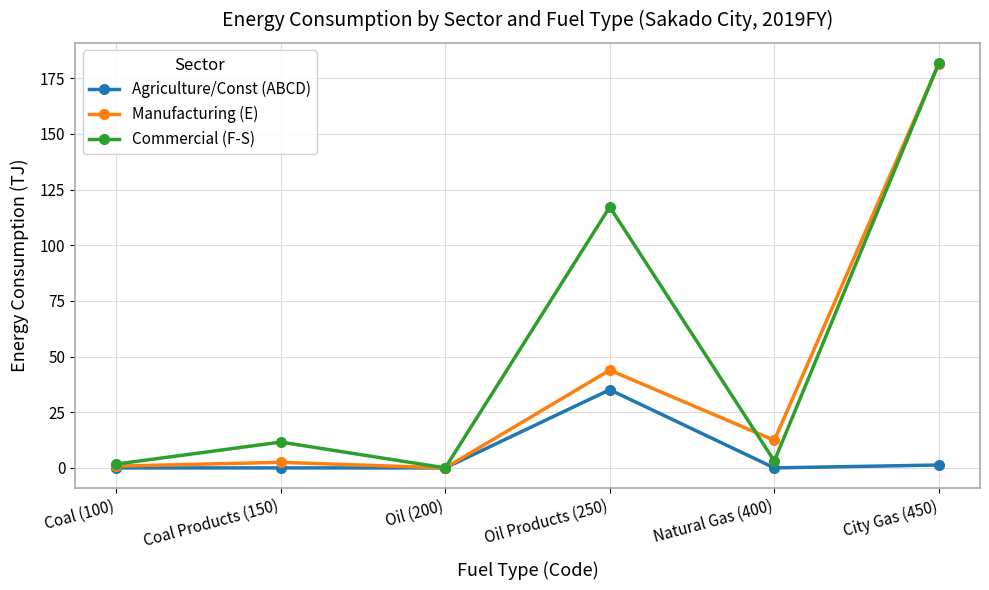

The Agriculture/Const (ABCD) series shows 0.0 at Oil (200). True or false?

True